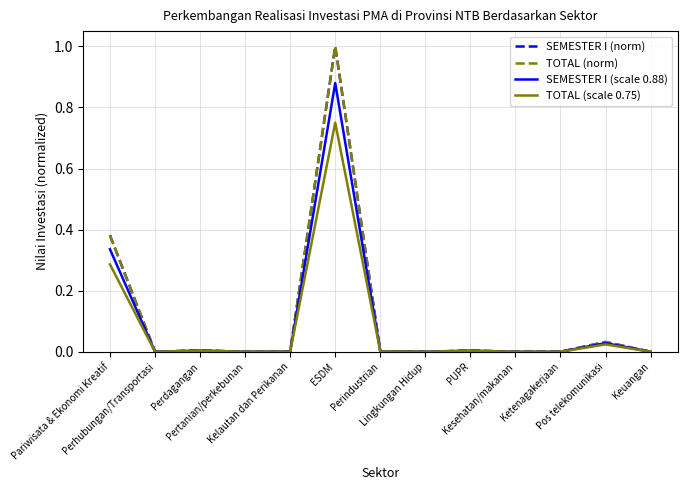

True or false: TOTAL (norm) has a value of 1.0 at ESDM.

True